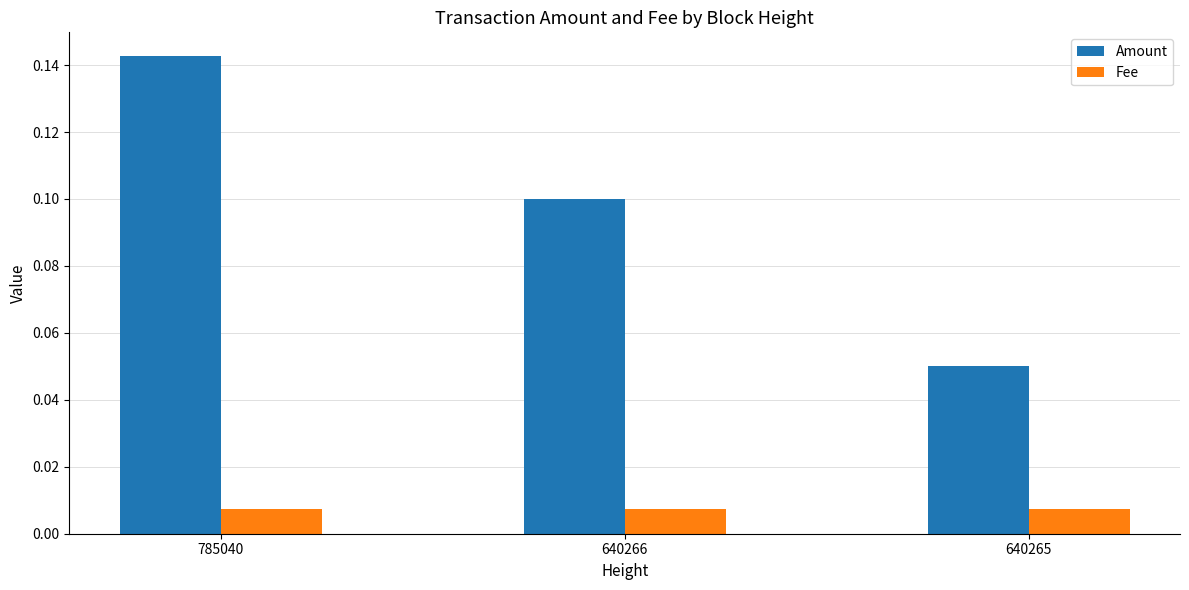

What is the sum of all Amount values?

0.3